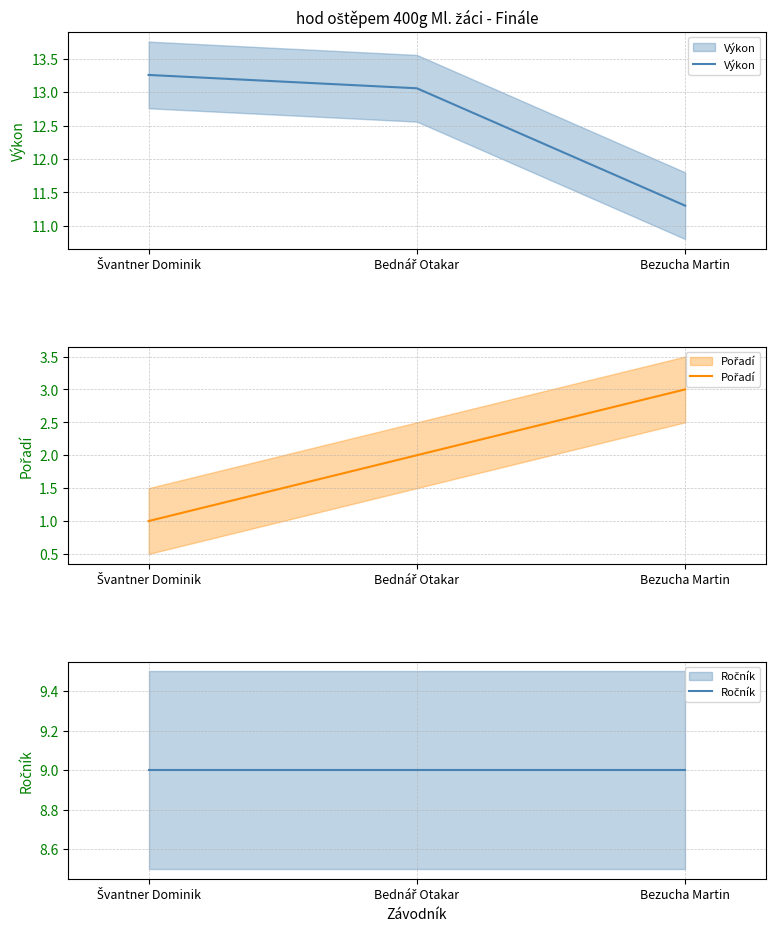

List the labels in order of Výkon value, largest first.

Švantner Dominik, Bednář Otakar, Bezucha Martin